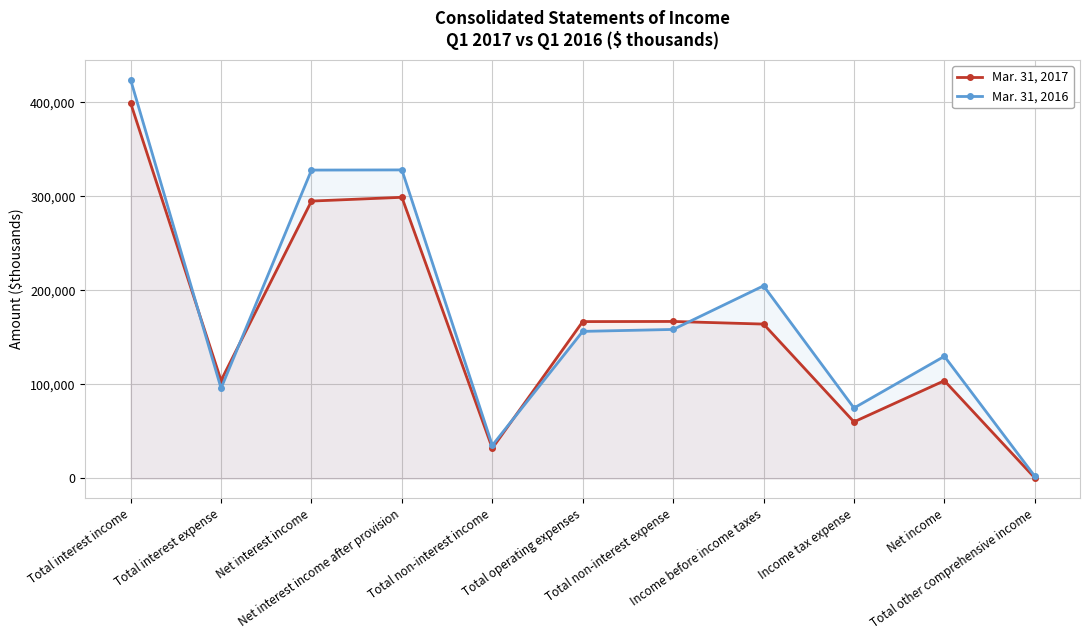

What is the difference between the second highest and minimum values in the Mar. 31, 2016 series?

325625